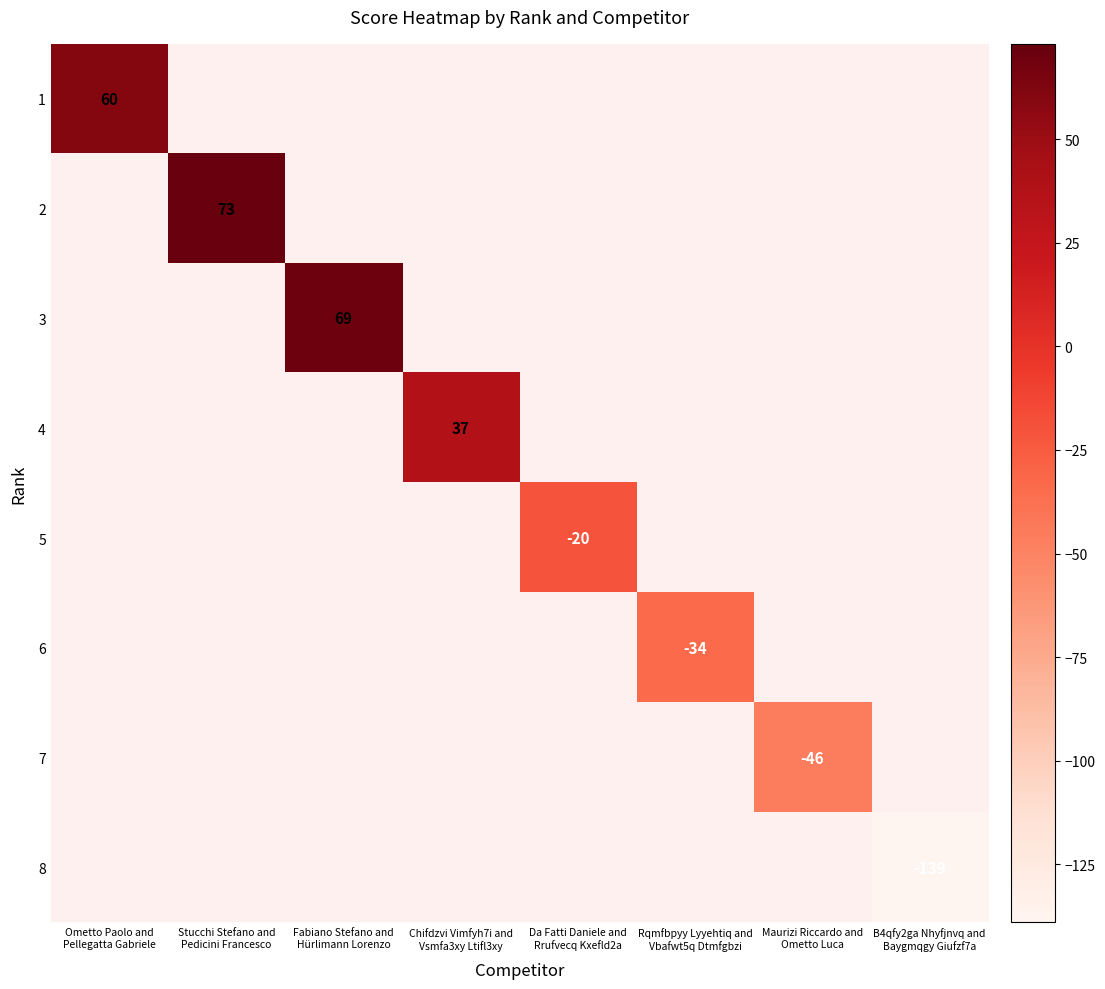

At how many categories does at least one series exceed -116?

7